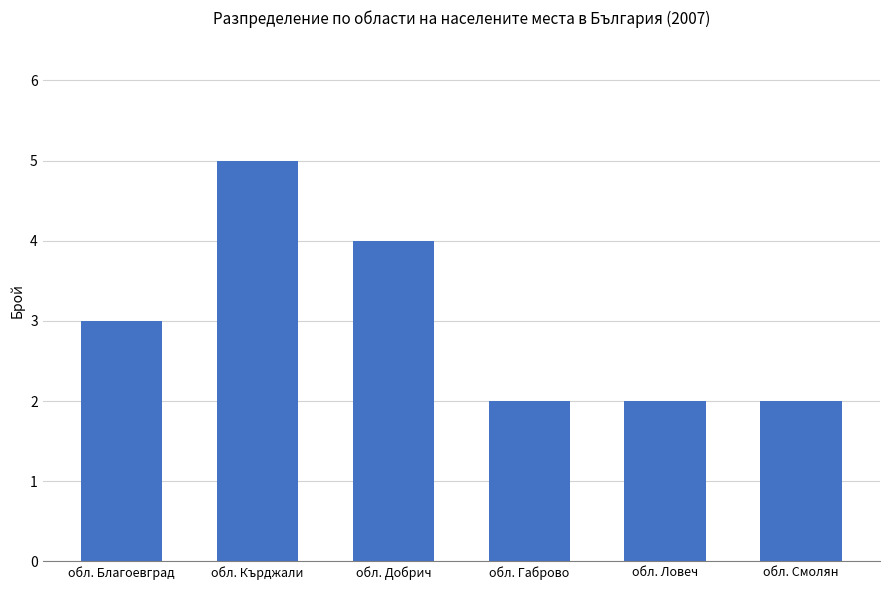

Count the values in the range 2 to 4.

5